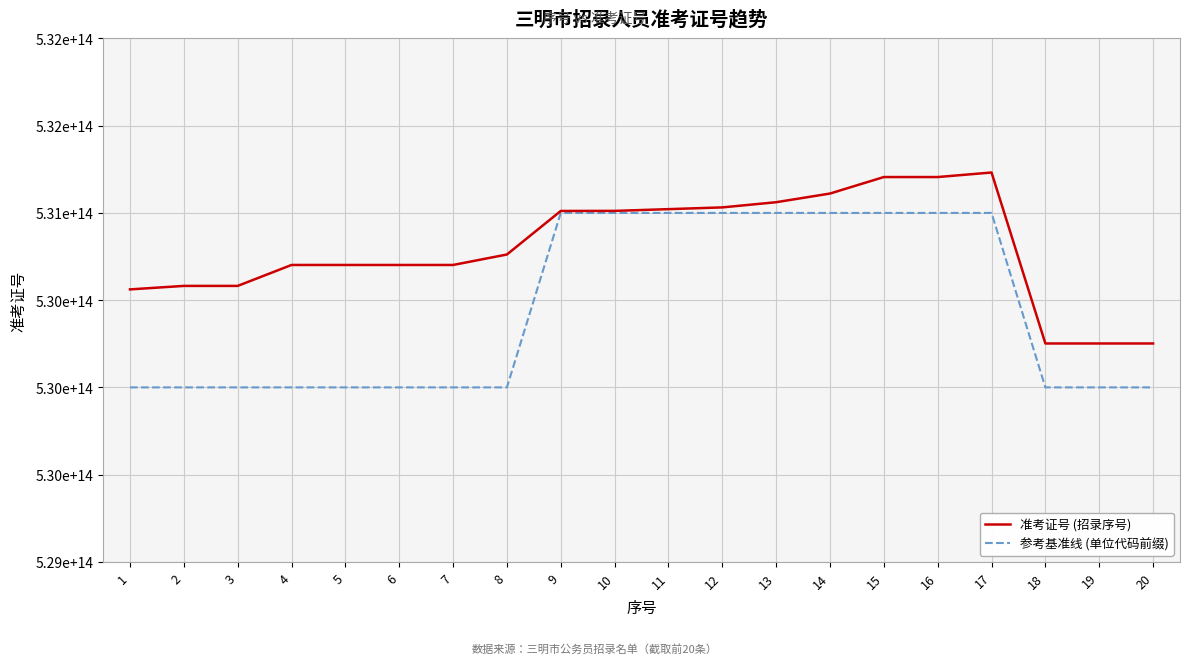

What is the difference between the maximum and minimum values in the 准考证号 (招录序号) series?

979999998584